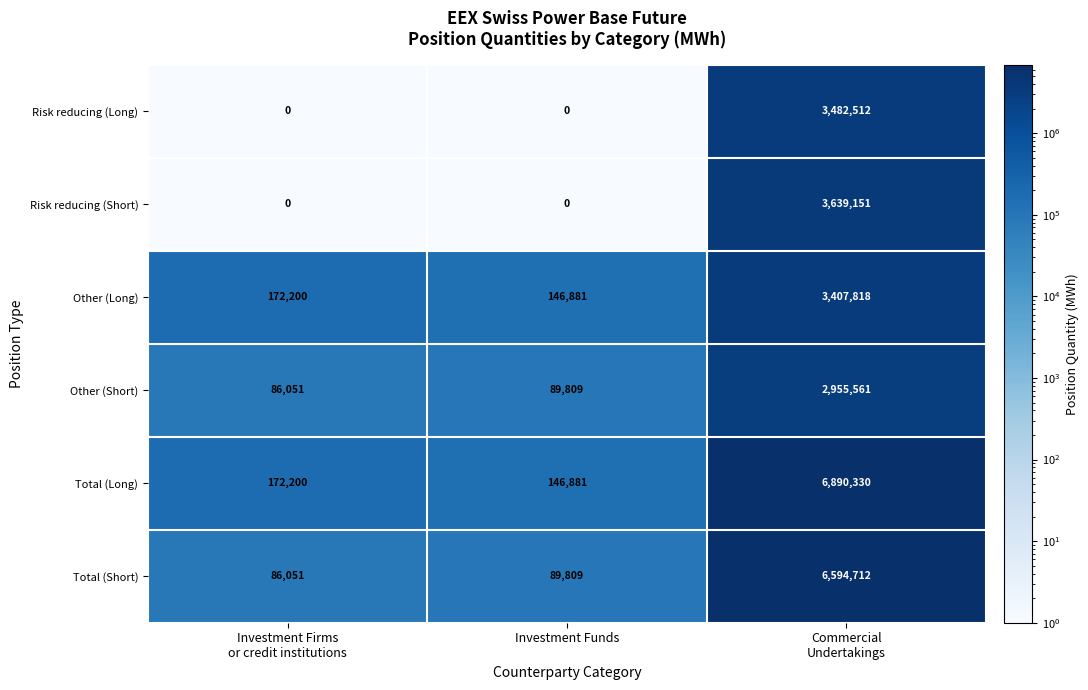

Which series has the widest spread of values?

Total (Long)